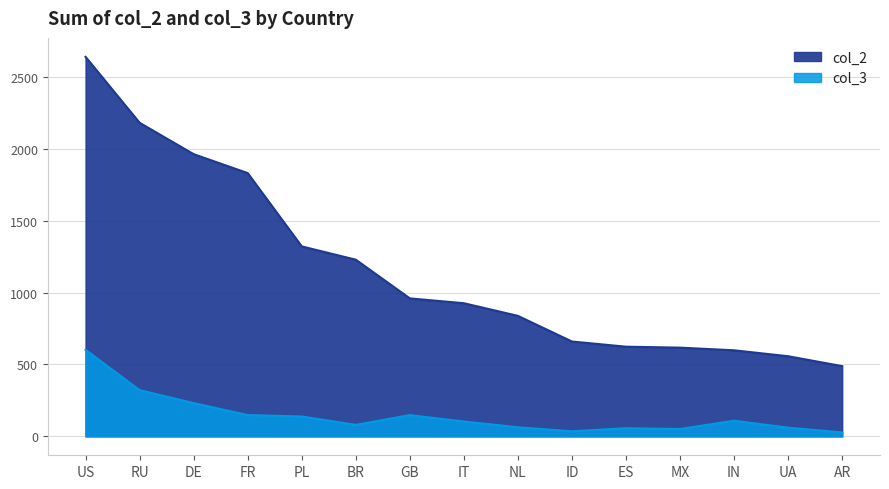

Where is col_2 nearest to the value 1564?

PL